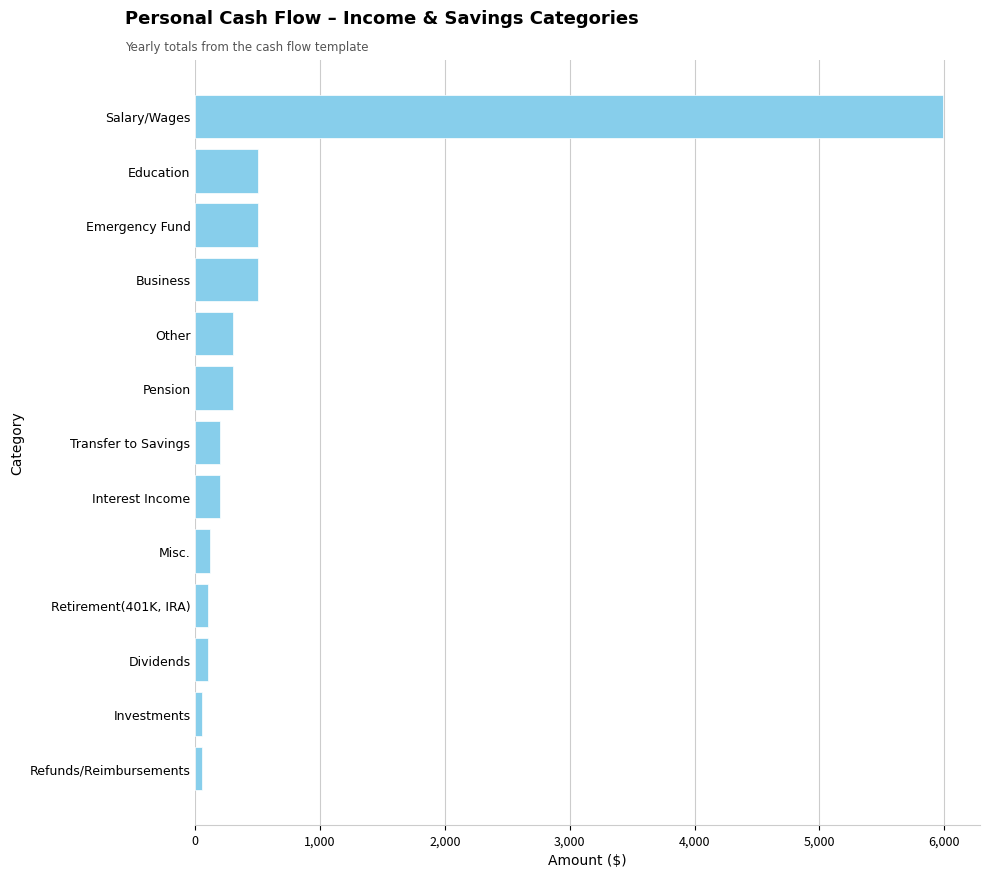

What is the difference between the second highest and minimum values?

445